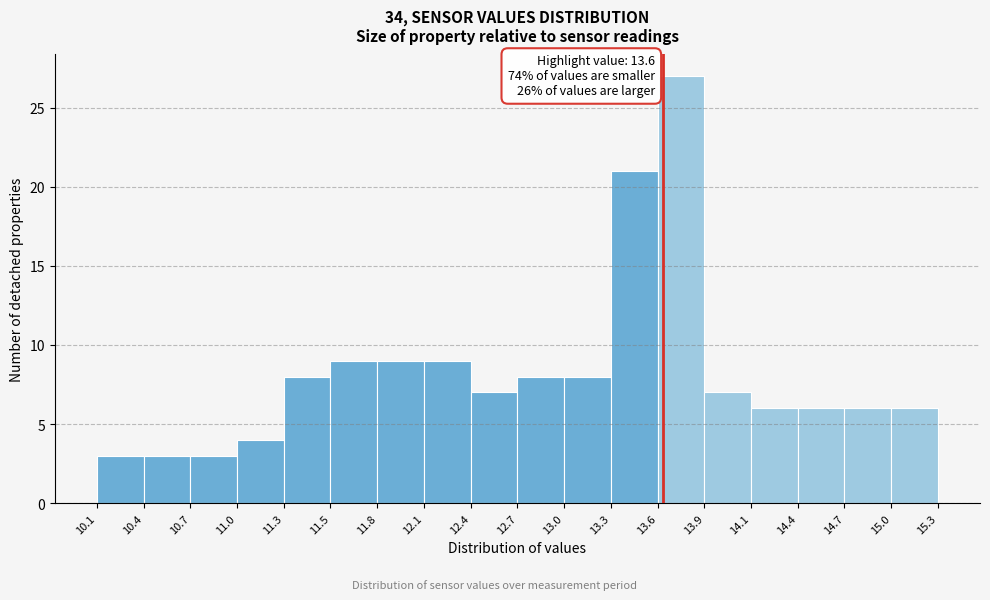

Over which range of the x-axis is the bar tallest?

13.6 to 13.9